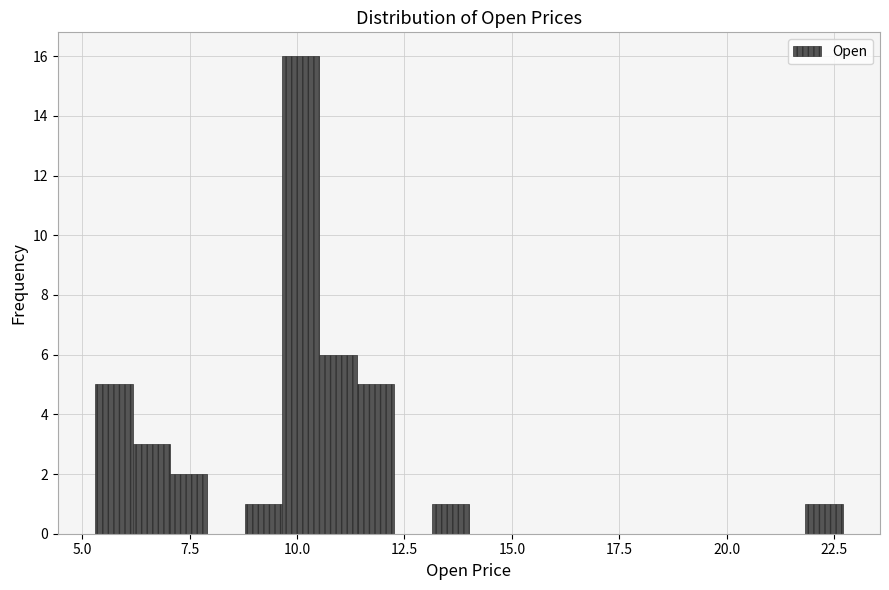

Around what value on the x-axis is the tallest bar? Give the approximate position of its centre, as read against the axis.

10.0